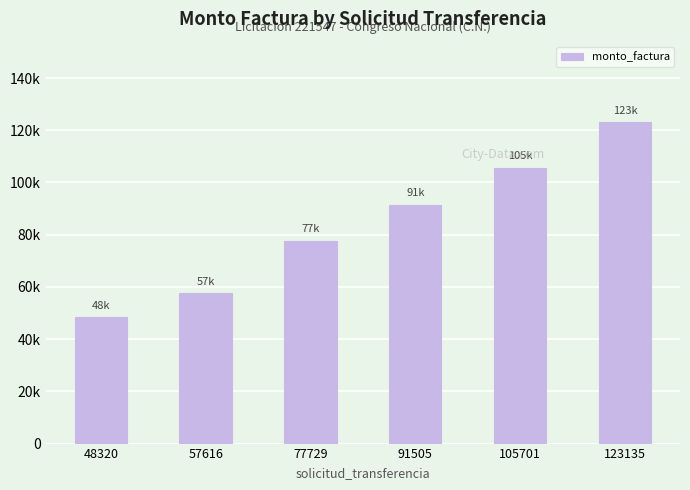

Reading left to right, extract all data points from this chart.

48320	57616	77729	91505	105701	123135